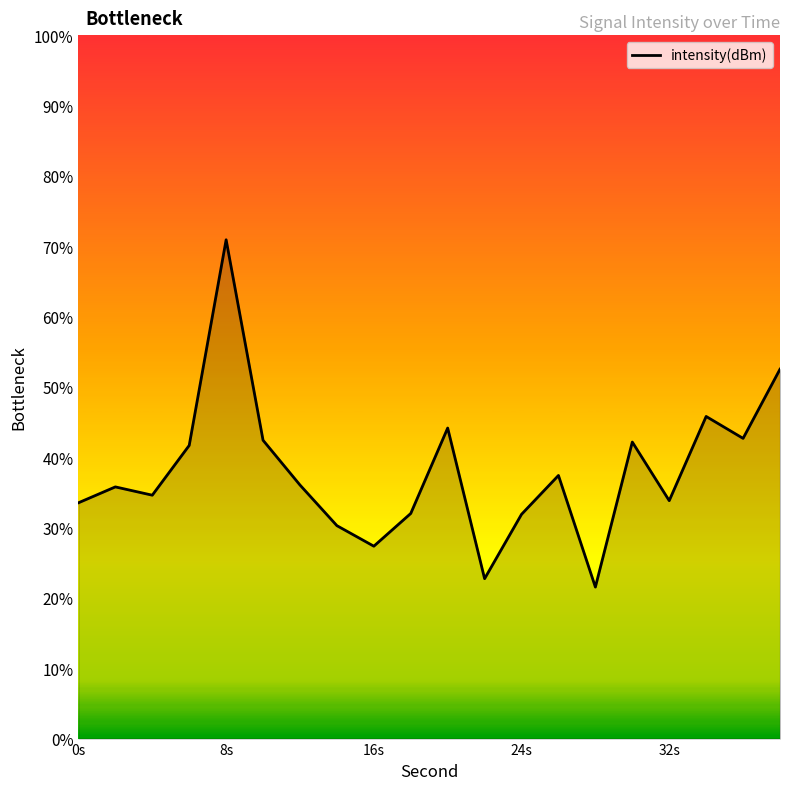

The chart shows a value of -60.5 at 18. True or false?

False